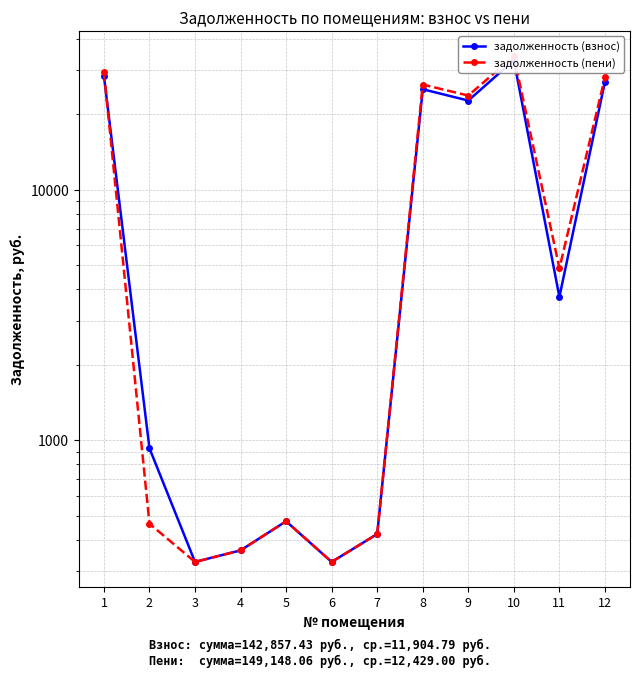

Which category has the lowest value across all series?

3